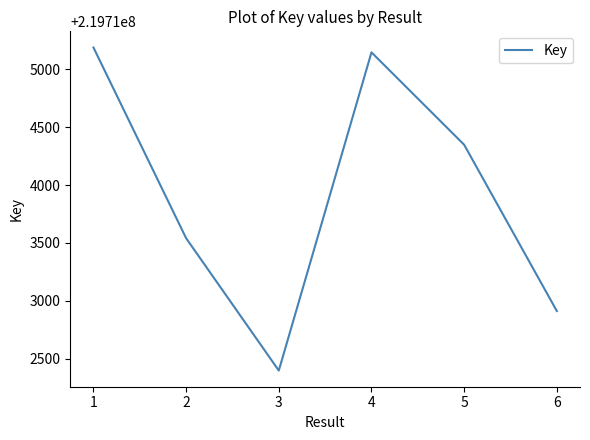

Between 2 and 3, which is larger?

2